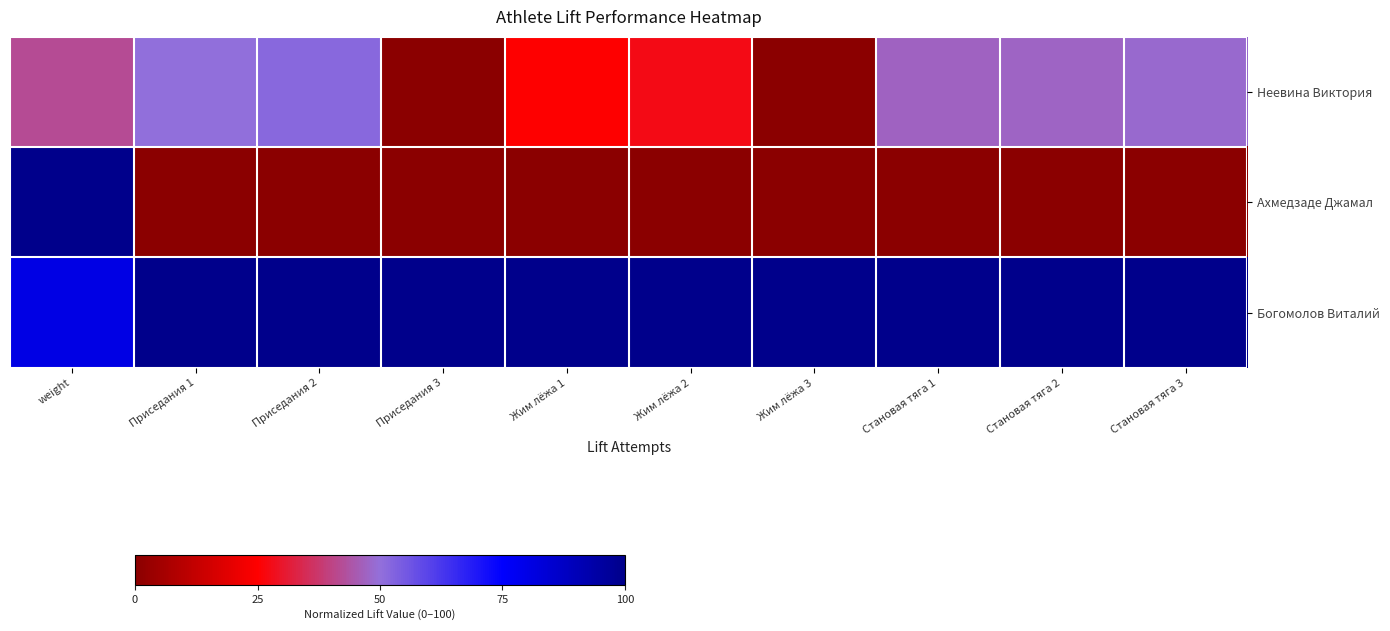

Between Приседания 1 and Приседания 3, which series saw the biggest shift?

row_0